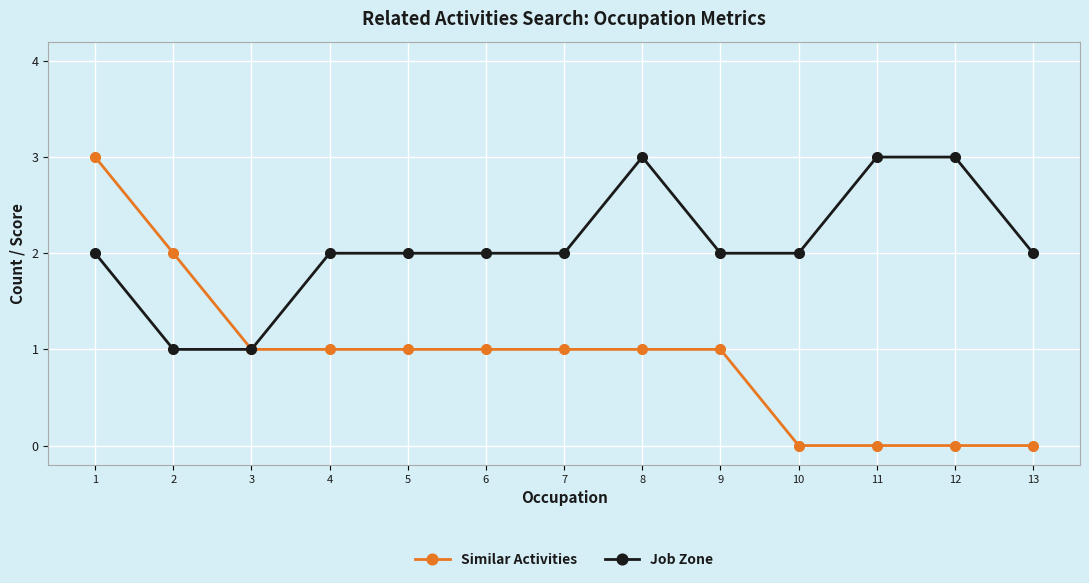

What are all the series names shown in the legend?

Similar Activities, Job Zone